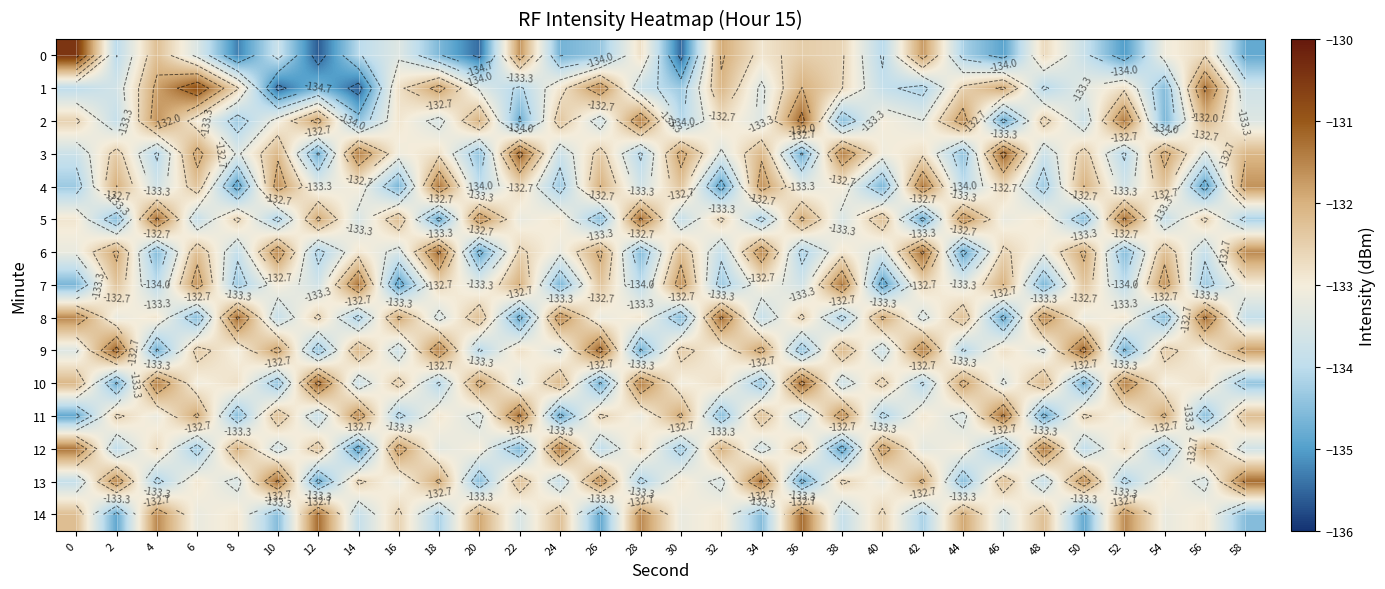

Is the value of 1 at 2 greater than the value of 10 at 20?

No